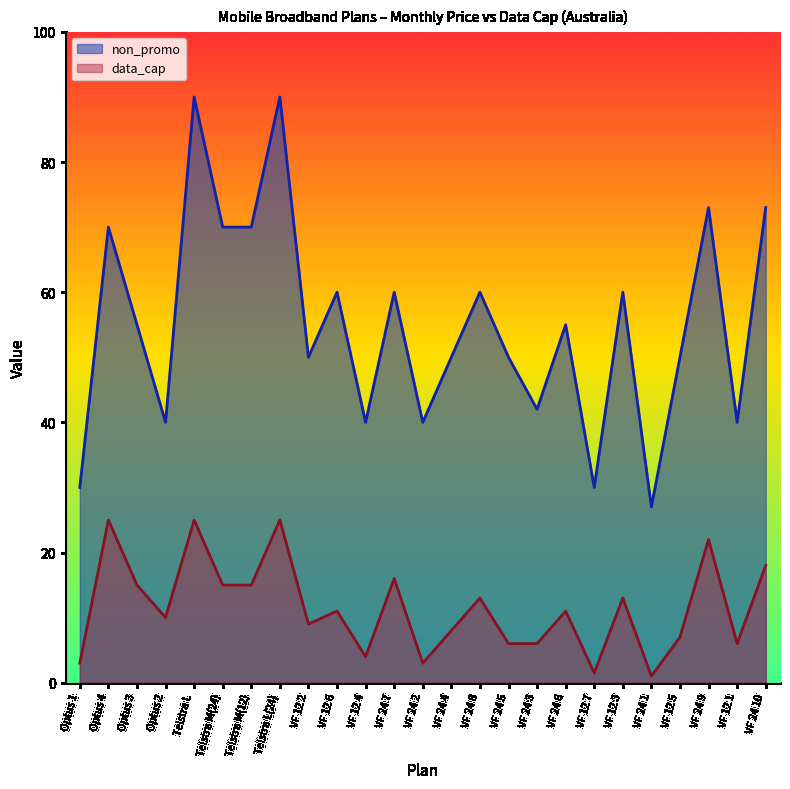

Which series has the largest total across all categories?

non_promo